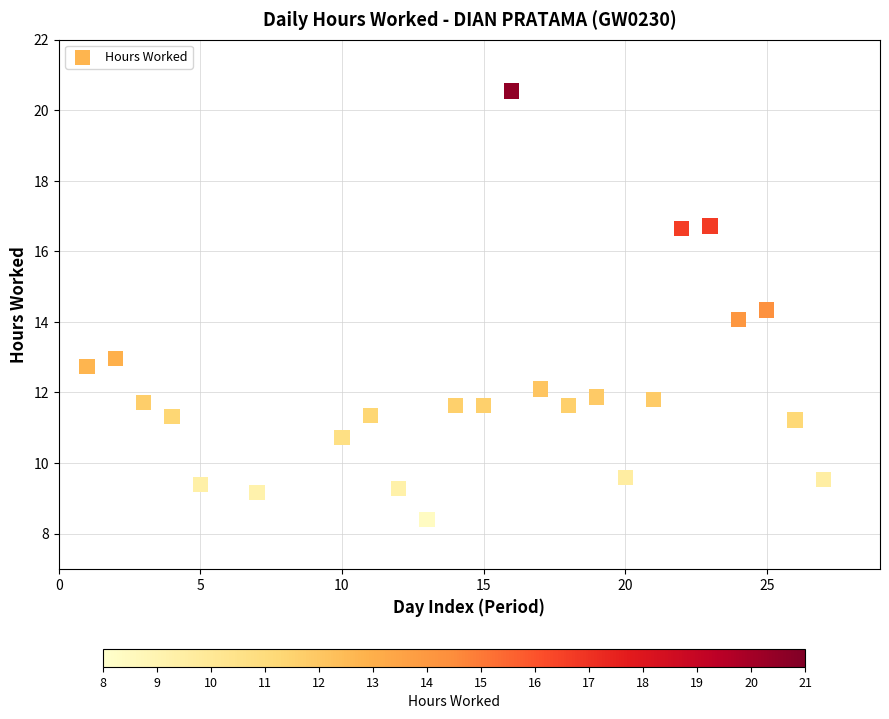

What is the range of X values (max minus min)?

26.0